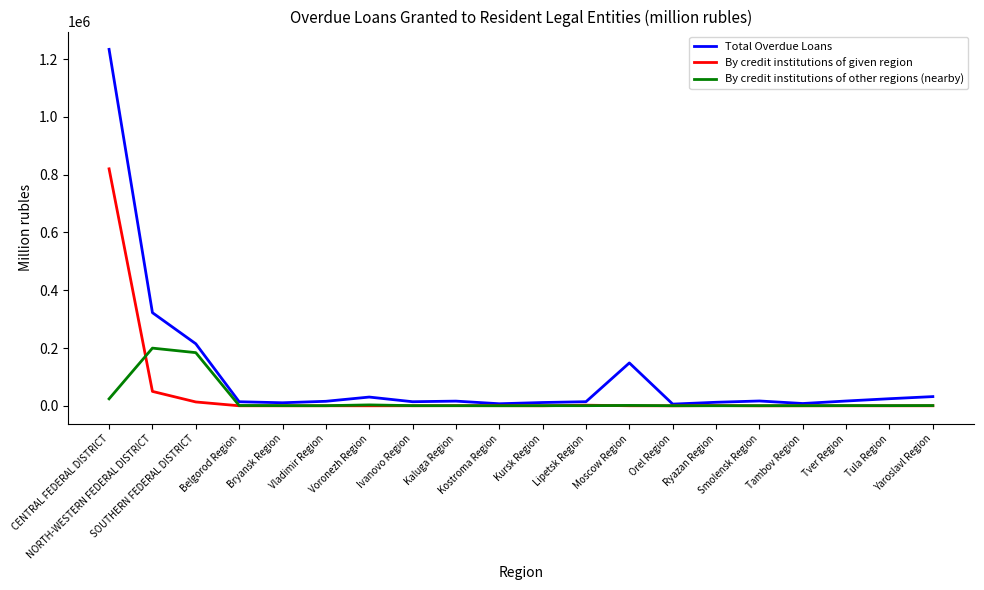

Rank the series at NORTH-WESTERN FEDERAL DISTRICT from lowest to highest value.

By credit institutions of given region, By credit institutions of other regions (nearby), Total Overdue Loans